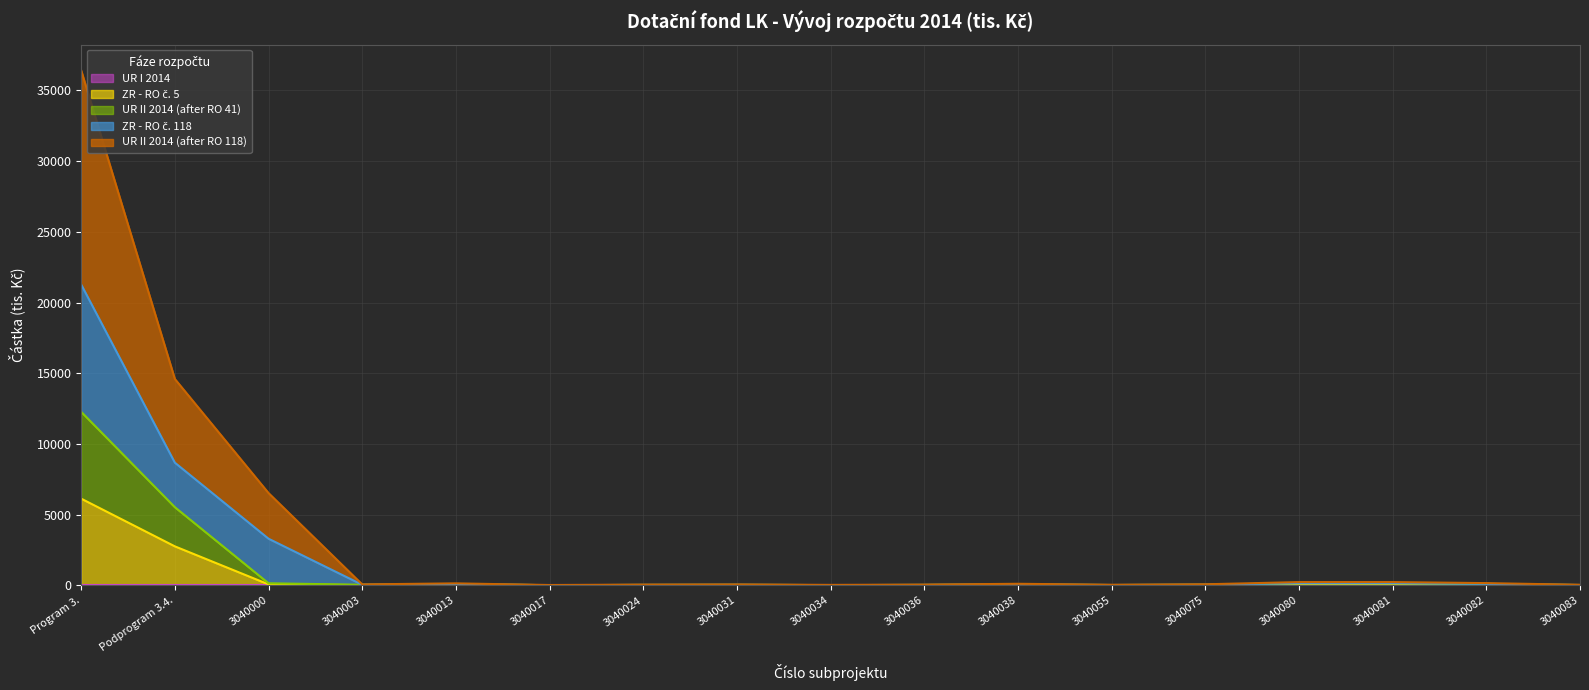

Which category has the lowest value in the UR II 2014 (after RO 41) series?

3040017